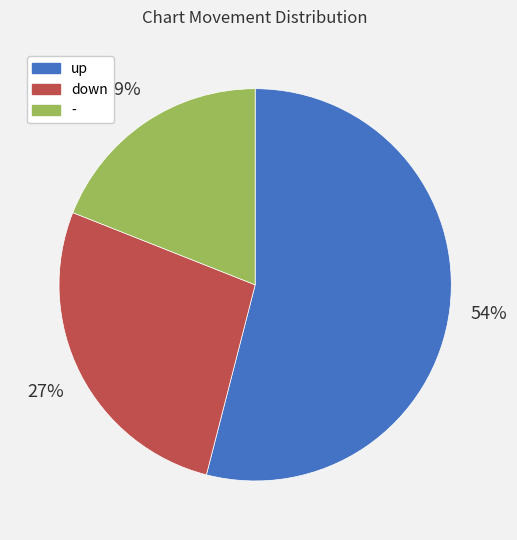

Which slice is the largest?

up